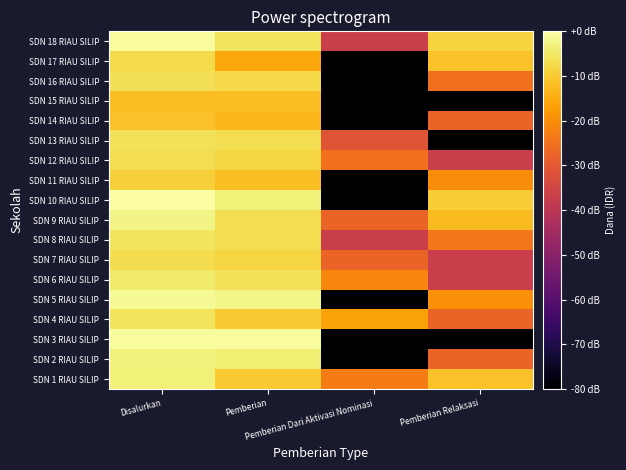

Reading left to right, what are all the values shown in this chart?

SDN 1 RIAU SILIP: Disalurkan=-3.7	Pemberian=-10.0	Pemberian Dari Aktivasi Nominasi=-23.1	Pemberian Relaksasi=-11.5
SDN 2 RIAU SILIP: Disalurkan=-3.3	Pemberian=-3.8	Pemberian Dari Aktivasi Nominasi=-80.0	Pemberian Relaksasi=-27.5
SDN 3 RIAU SILIP: Disalurkan=-0.8	Pemberian=-0.8	Pemberian Dari Aktivasi Nominasi=-80.0	Pemberian Relaksasi=-80.0
SDN 4 RIAU SILIP: Disalurkan=-5.8	Pemberian=-10.0	Pemberian Dari Aktivasi Nominasi=-16.3	Pemberian Relaksasi=-27.5
SDN 5 RIAU SILIP: Disalurkan=-1.3	Pemberian=-2.4	Pemberian Dari Aktivasi Nominasi=-80.0	Pemberian Relaksasi=-19.6
SDN 6 RIAU SILIP: Disalurkan=-4.5	Pemberian=-6.1	Pemberian Dari Aktivasi Nominasi=-21.5	Pemberian Relaksasi=-37.1
SDN 7 RIAU SILIP: Disalurkan=-7.1	Pemberian=-8.3	Pemberian Dari Aktivasi Nominasi=-27.5	Pemberian Relaksasi=-37.1
SDN 8 RIAU SILIP: Disalurkan=-5.5	Pemberian=-6.8	Pemberian Dari Aktivasi Nominasi=-37.1	Pemberian Relaksasi=-24.0
SDN 9 RIAU SILIP: Disalurkan=-2.6	Pemberian=-6.7	Pemberian Dari Aktivasi Nominasi=-27.5	Pemberian Relaksasi=-12.5
SDN 10 RIAU SILIP: Disalurkan=0.0	Pemberian=-3.6	Pemberian Dari Aktivasi Nominasi=-80.0	Pemberian Relaksasi=-9.5
SDN 11 RIAU SILIP: Disalurkan=-9.1	Pemberian=-12.0	Pemberian Dari Aktivasi Nominasi=-80.0	Pemberian Relaksasi=-20.2
SDN 12 RIAU SILIP: Disalurkan=-6.8	Pemberian=-8.3	Pemberian Dari Aktivasi Nominasi=-25.0	Pemberian Relaksasi=-37.1
SDN 13 RIAU SILIP: Disalurkan=-6.1	Pemberian=-6.6	Pemberian Dari Aktivasi Nominasi=-31.1	Pemberian Relaksasi=-80.0
SDN 14 RIAU SILIP: Disalurkan=-11.5	Pemberian=-13.0	Pemberian Dari Aktivasi Nominasi=-80.0	Pemberian Relaksasi=-27.5
SDN 15 RIAU SILIP: Disalurkan=-12.0	Pemberian=-12.0	Pemberian Dari Aktivasi Nominasi=-80.0	Pemberian Relaksasi=-80.0
SDN 16 RIAU SILIP: Disalurkan=-6.5	Pemberian=-7.5	Pemberian Dari Aktivasi Nominasi=-80.0	Pemberian Relaksasi=-25.0
SDN 17 RIAU SILIP: Disalurkan=-7.4	Pemberian=-15.9	Pemberian Dari Aktivasi Nominasi=-80.0	Pemberian Relaksasi=-11.5
SDN 18 RIAU SILIP: Disalurkan=-0.8	Pemberian=-5.7	Pemberian Dari Aktivasi Nominasi=-37.1	Pemberian Relaksasi=-8.5